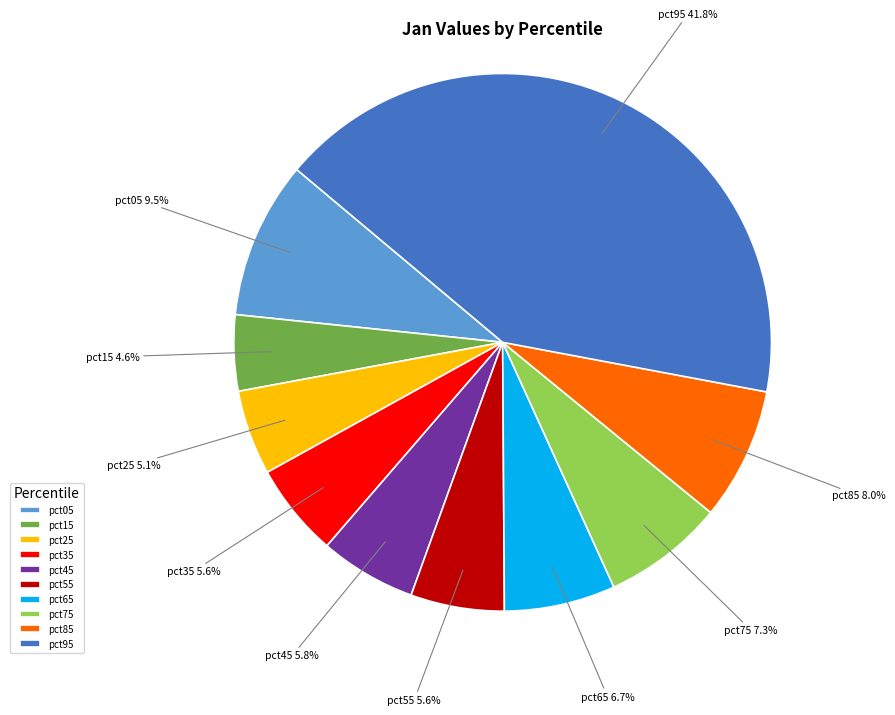

Is there a majority slice in this chart?

No